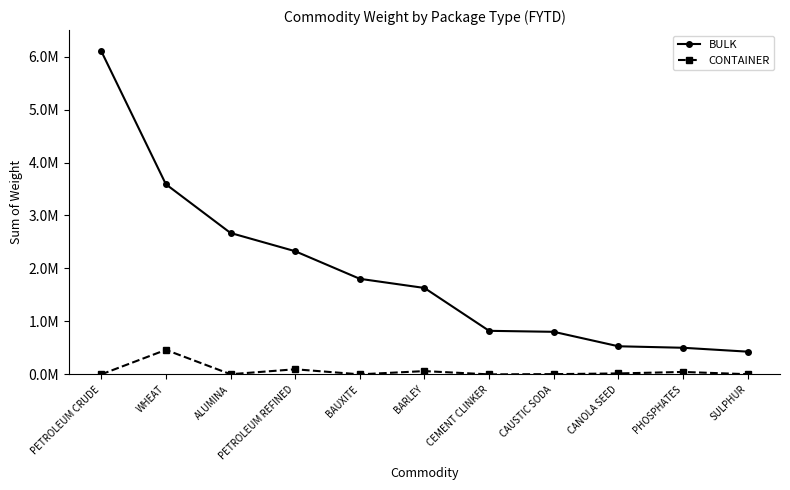

What are all the series names shown in the legend?

BULK, CONTAINER